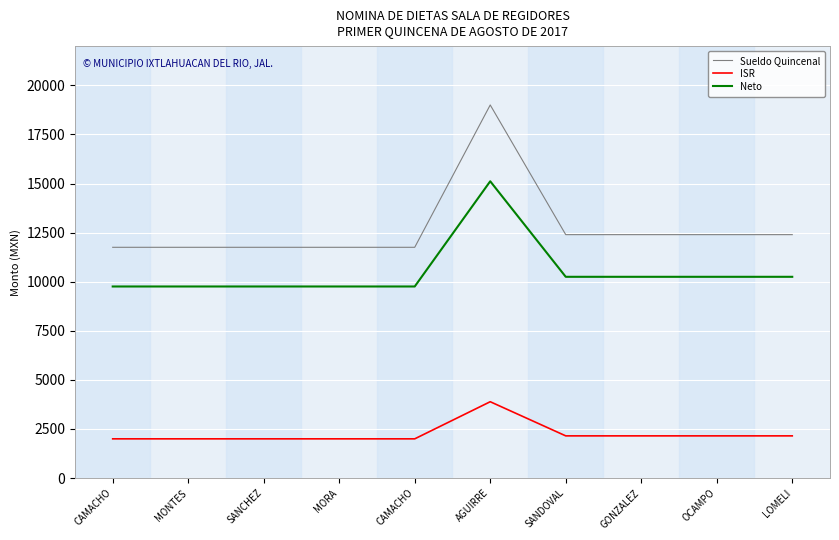

True or false: Sueldo Quincenal has more than 0 points higher than both neighbors.

True